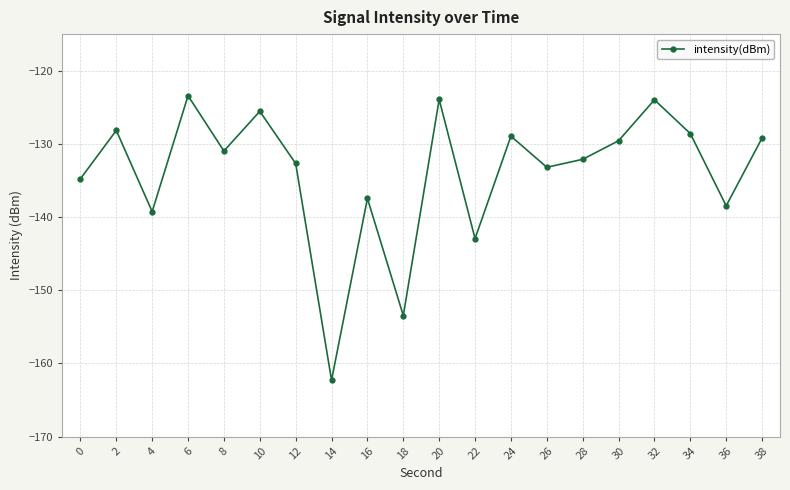

What value does the data have at 14?

-162.3